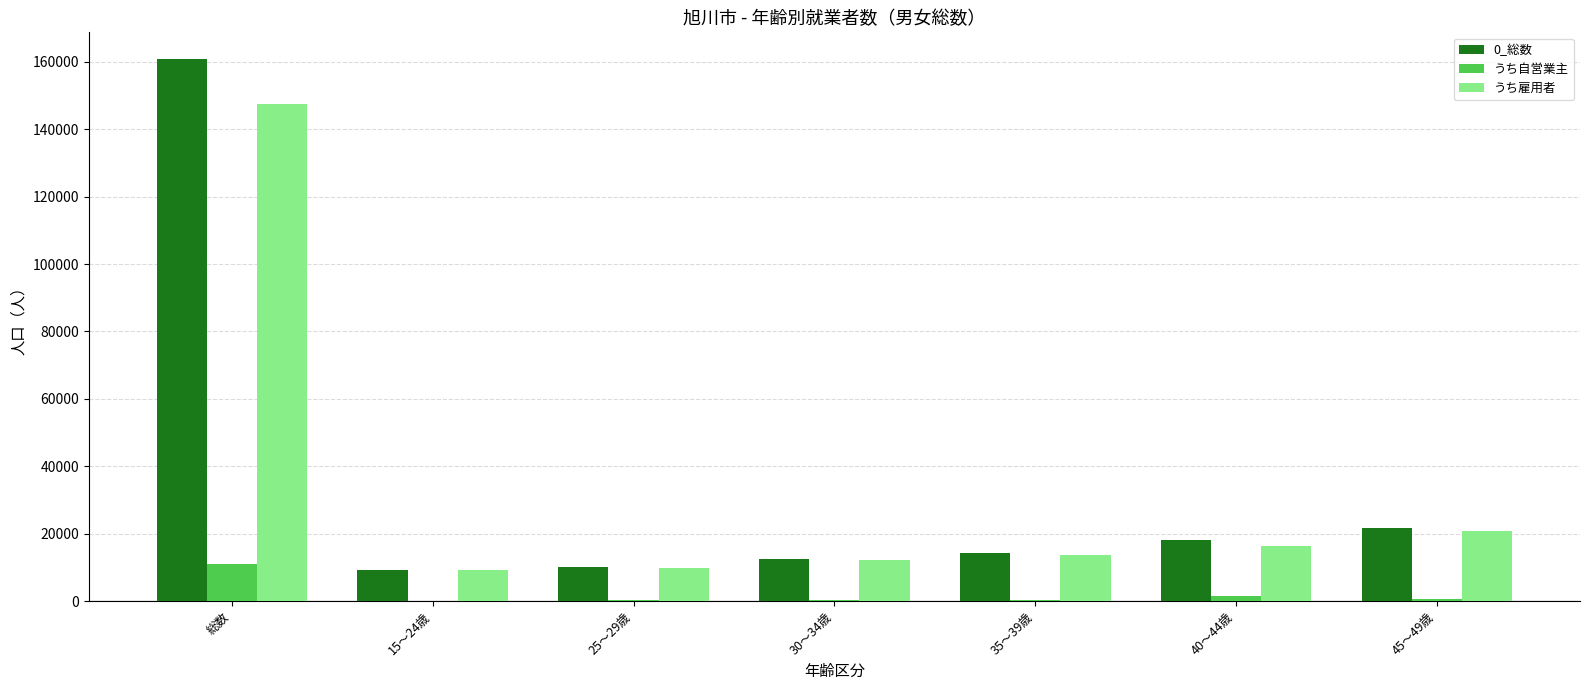

Which series has the widest spread of values?

0_総数